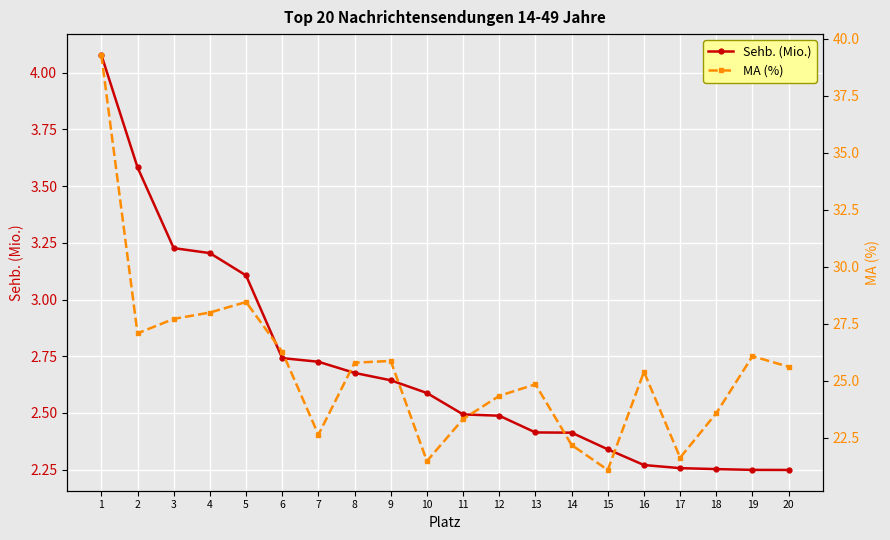

How many lines are shown in the chart?

2